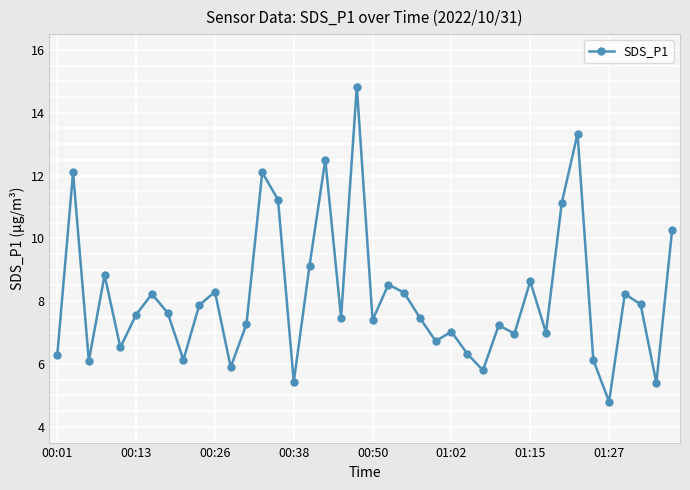

What is the smallest value displayed?

4.8